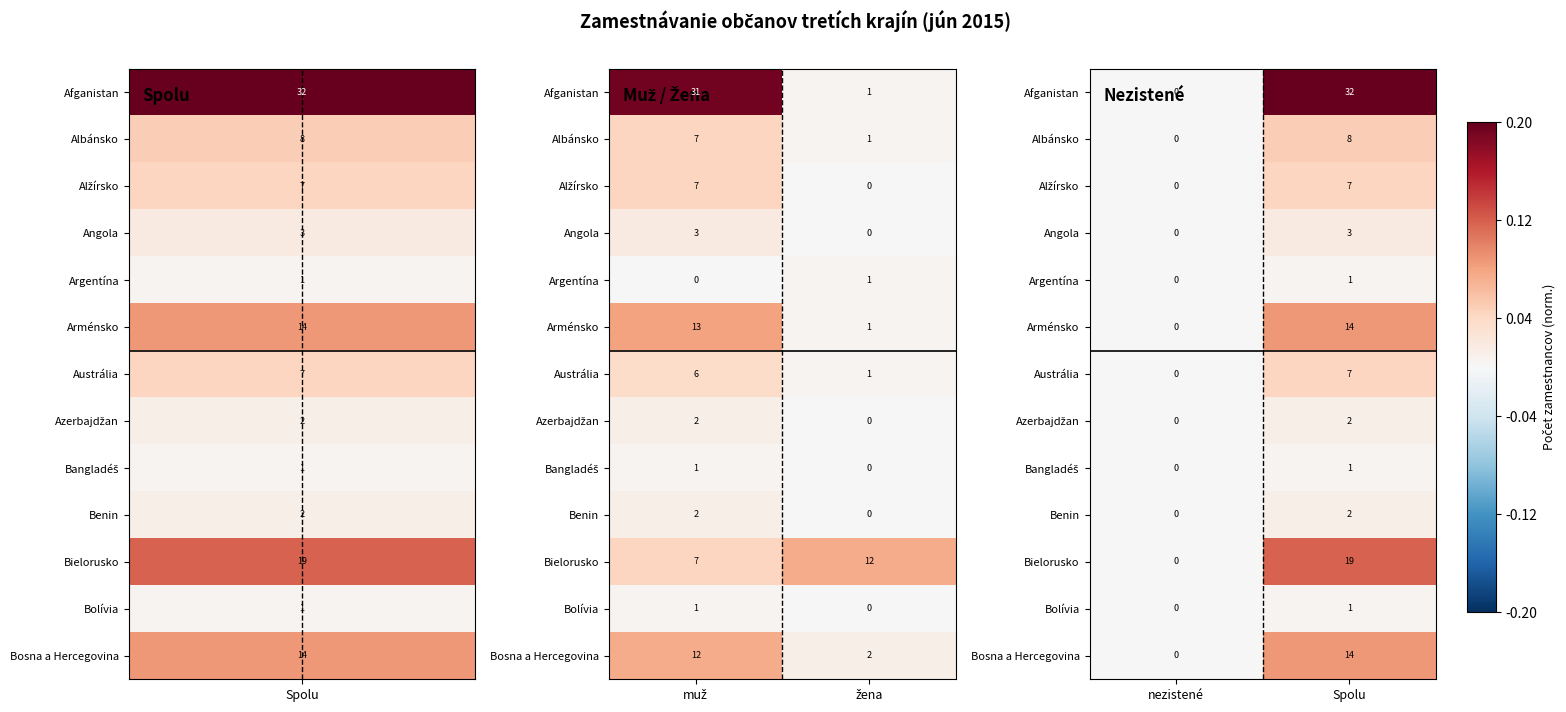

Is it true that Bangladéš equals 0.0 at Spolu?

False